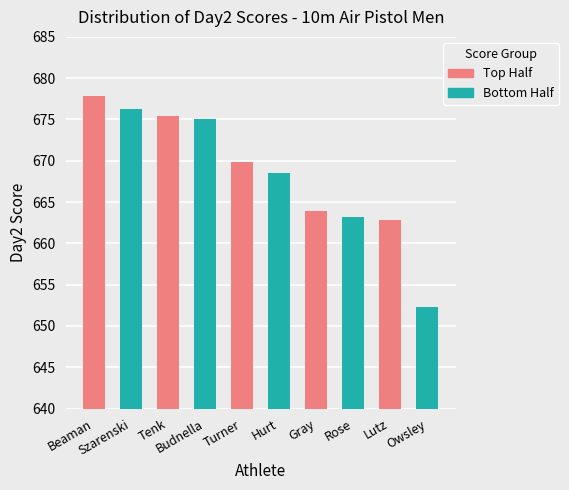

List the labels in order of value, largest first.

Beaman, Szarenski, Tenk, Budnella, Turner, Hurt, Gray, Rose, Lutz, Owsley